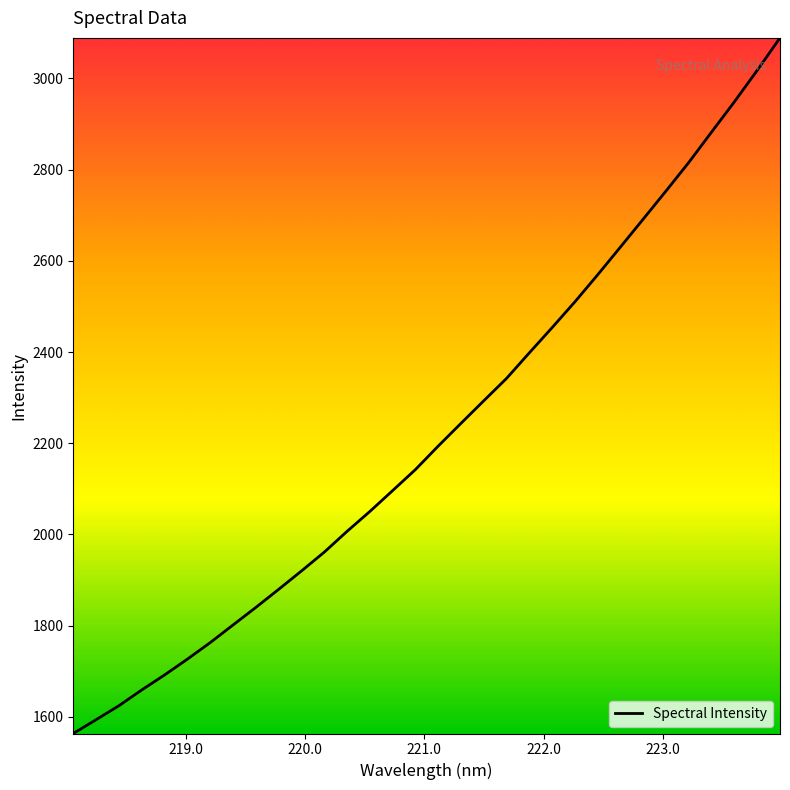

Does the chart display data point markers on the line(s)?

No